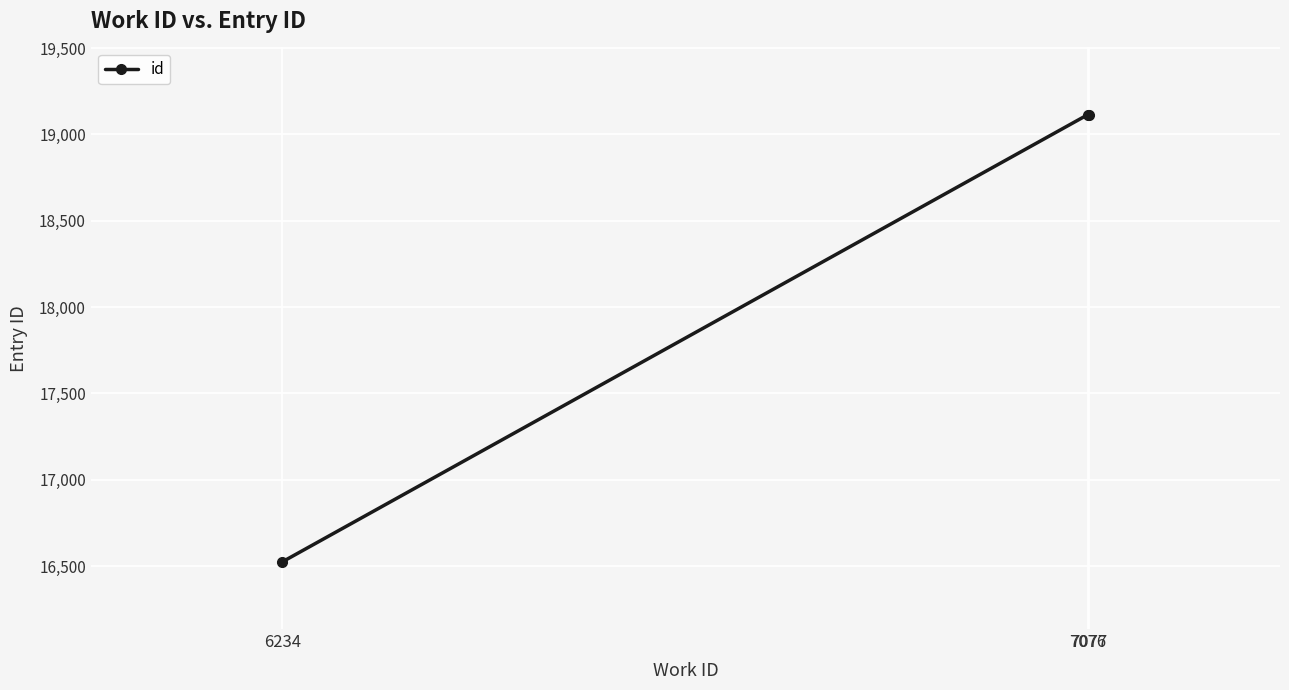

What is the value of the 2nd point from the left?

19114